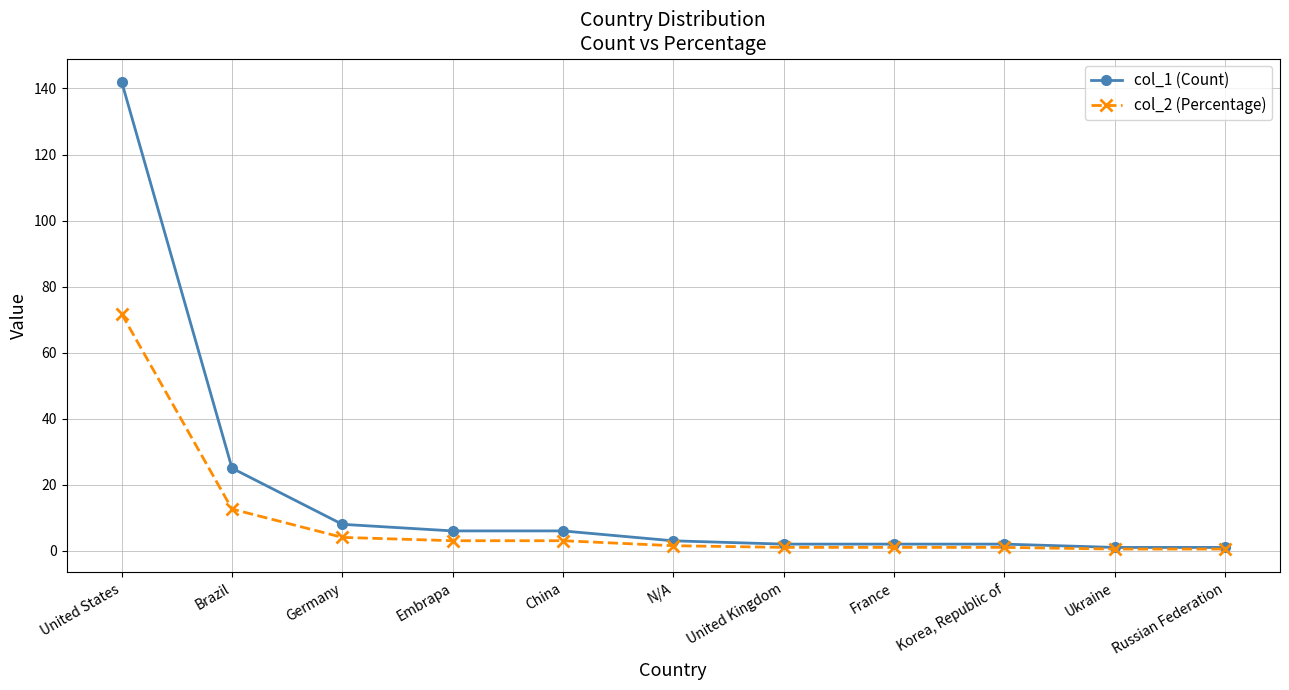

At which category is the sum across all series the highest?

United States